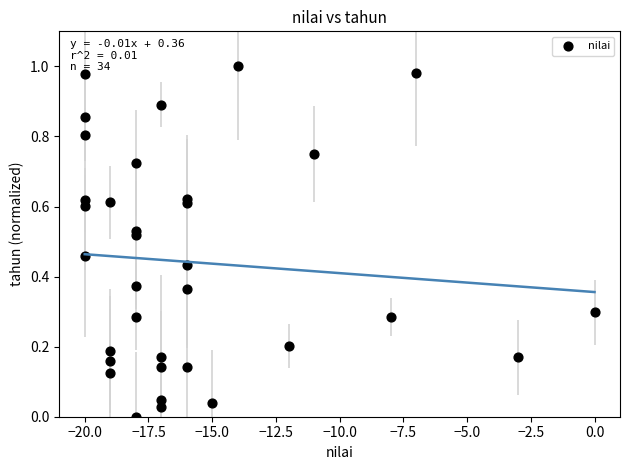

What is the range of X values (max minus min)?

20.0